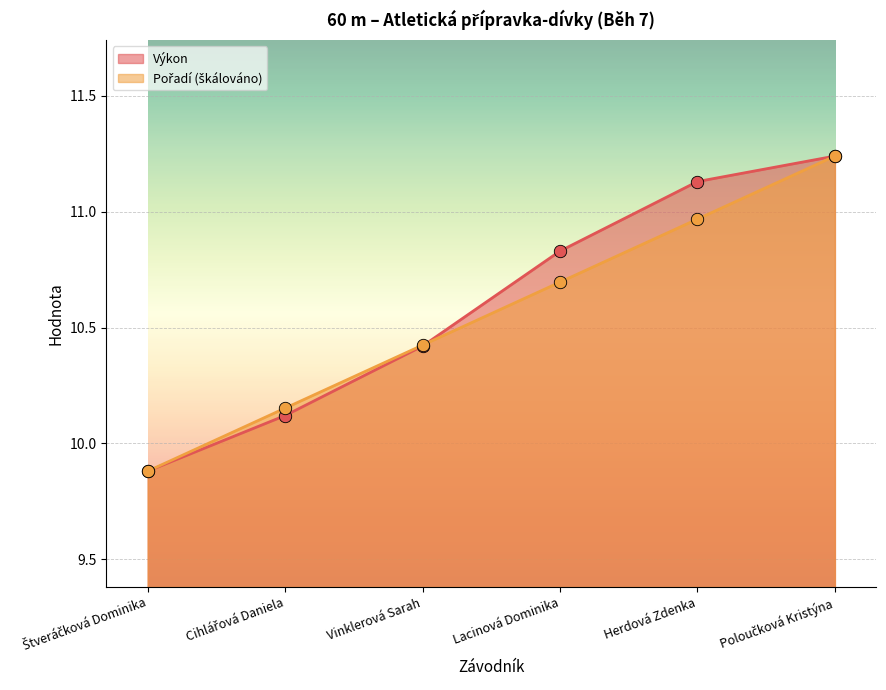

Which series has the largest total across all categories?

Výkon